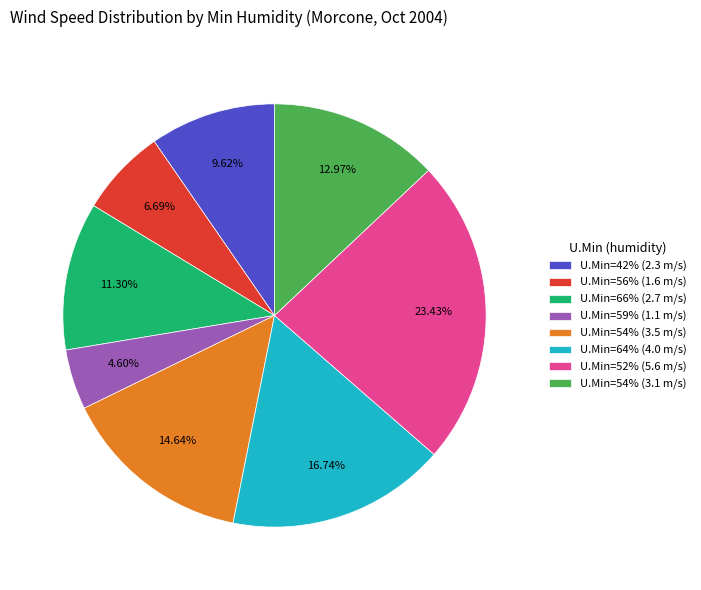

To the nearest percent, what is the average slice percentage?

12%